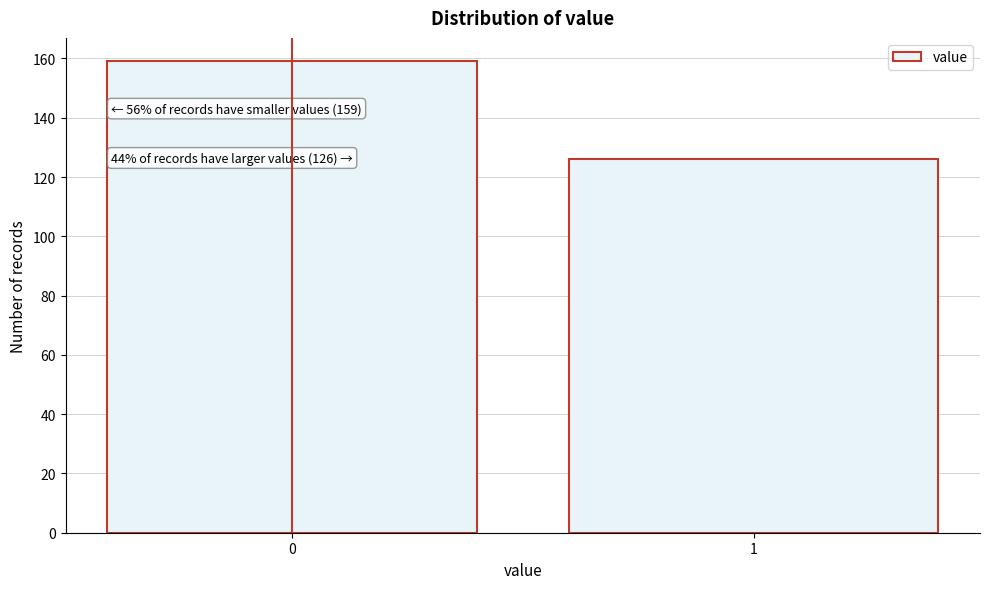

Reading right to left, extract all data points from this chart.

126	159